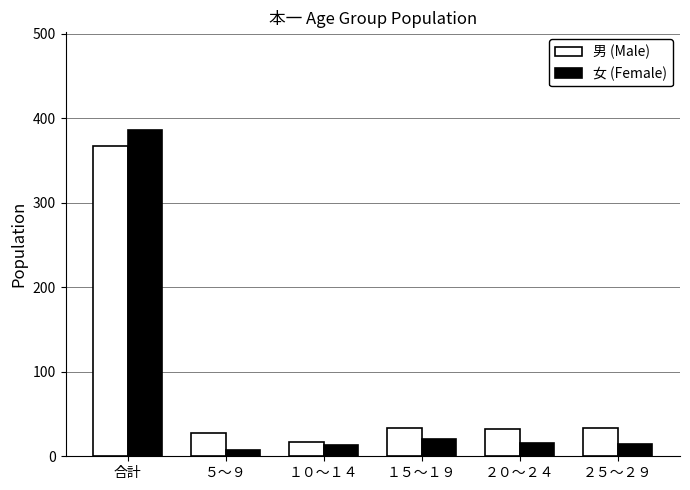

Rank the series by their maximum value, from lowest to highest.

男 (Male), 女 (Female)